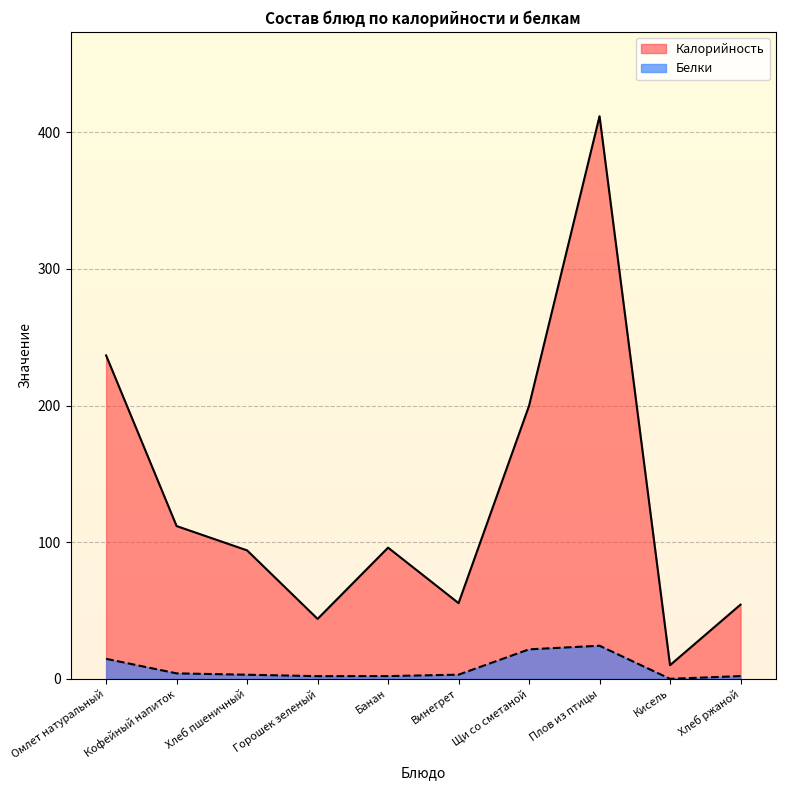

True or false: Белки and Калорийность intersect in this chart.

False